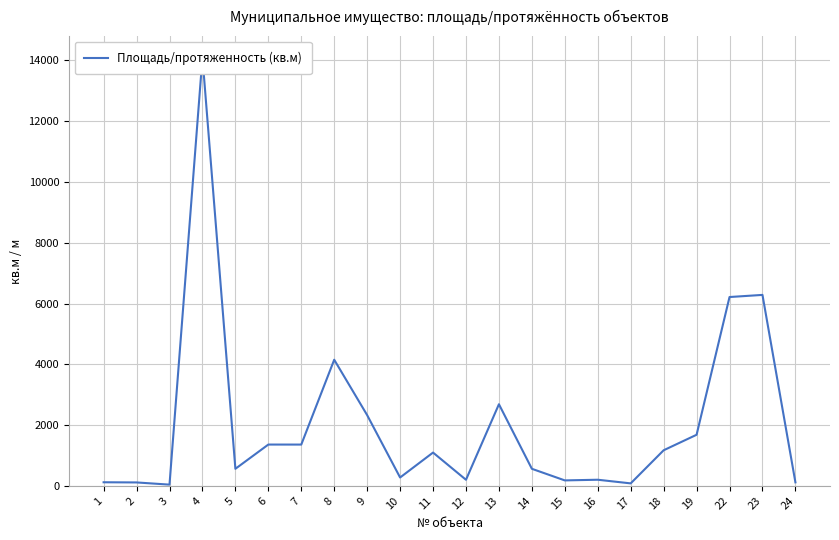

Reading left to right, list all the values displayed in this chart.

116.7	111.0	38.7	14100.0	560.0	1358.0	1357.4	4150.0	2326.0	273.5	1094.4	198.7	2685.0	560.0	178.0	200.0	80.0	1170.0	1680.0	6214.0	6284.0	114.1